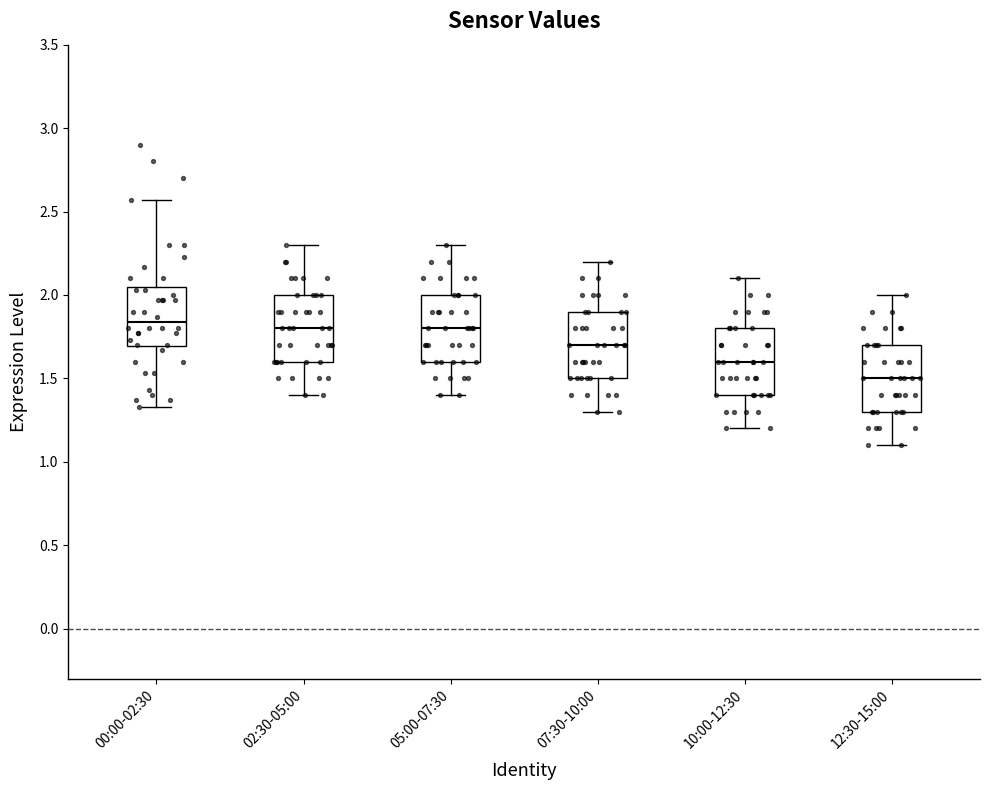

Reading left to right, read every box against the y-axis: the position of its median line, the range the box covers, and the ends of its whiskers. The values are not printed on the chart, so give them approximately, as read against the axis.

00:00-02:30: median 1.85, box 1.70 to 2.05, whiskers 1.35 to 2.55
02:30-05:00: median 1.80, box 1.60 to 2.00, whiskers 1.40 to 2.30
05:00-07:30: median 1.80, box 1.60 to 2.00, whiskers 1.40 to 2.30
07:30-10:00: median 1.70, box 1.50 to 1.90, whiskers 1.30 to 2.20
10:00-12:30: median 1.60, box 1.40 to 1.80, whiskers 1.20 to 2.10
12:30-15:00: median 1.50, box 1.30 to 1.70, whiskers 1.10 to 2.00